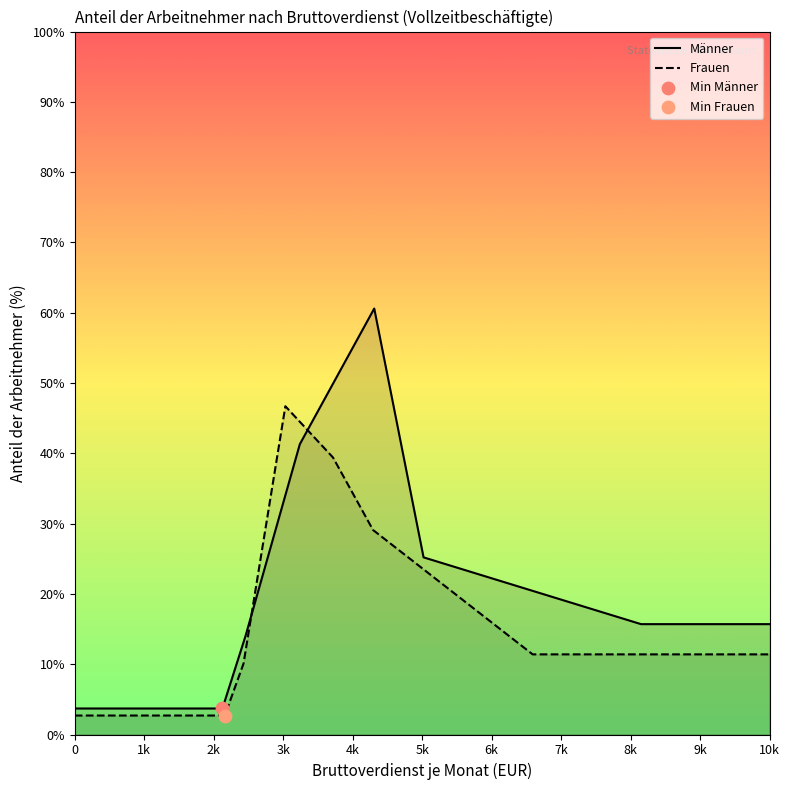

Which series has the largest total across all categories?

Männer